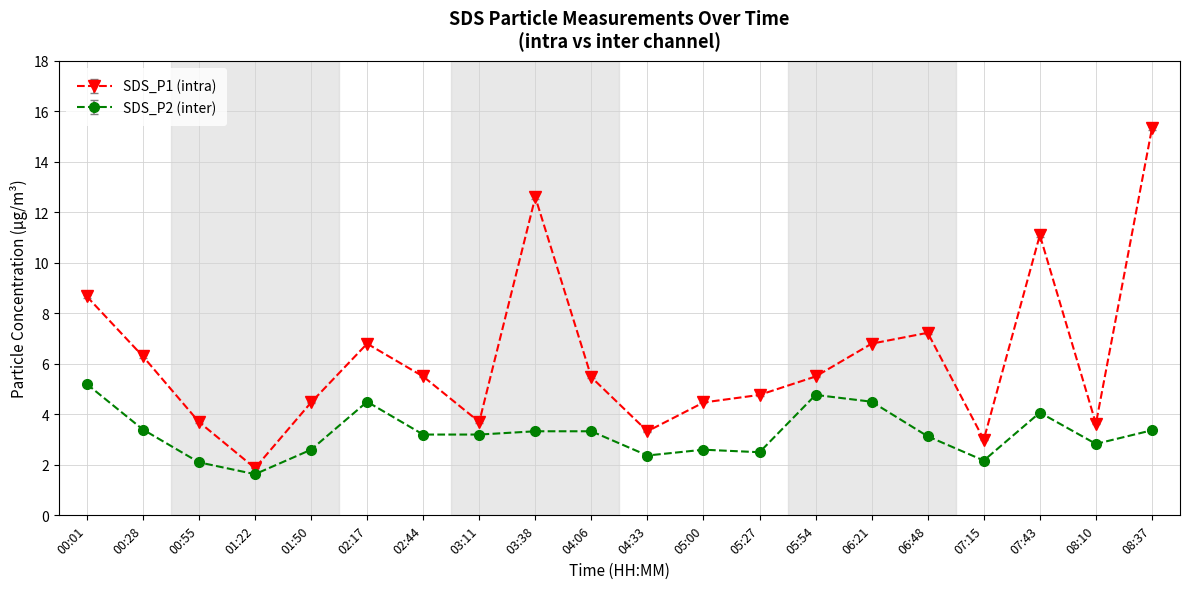

Rank the series at 01:50 from highest to lowest value.

SDS_P1 (intra), SDS_P2 (inter)